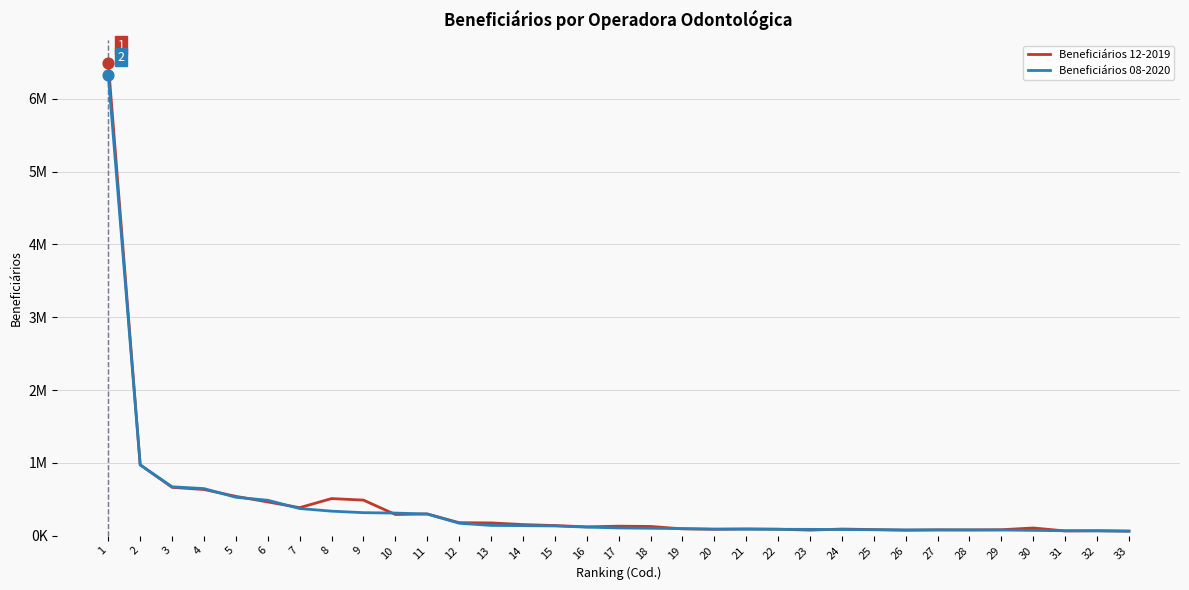

Is the value of Beneficiários 08-2020 at 10 greater than the value of Beneficiários 12-2019 at 30?

Yes